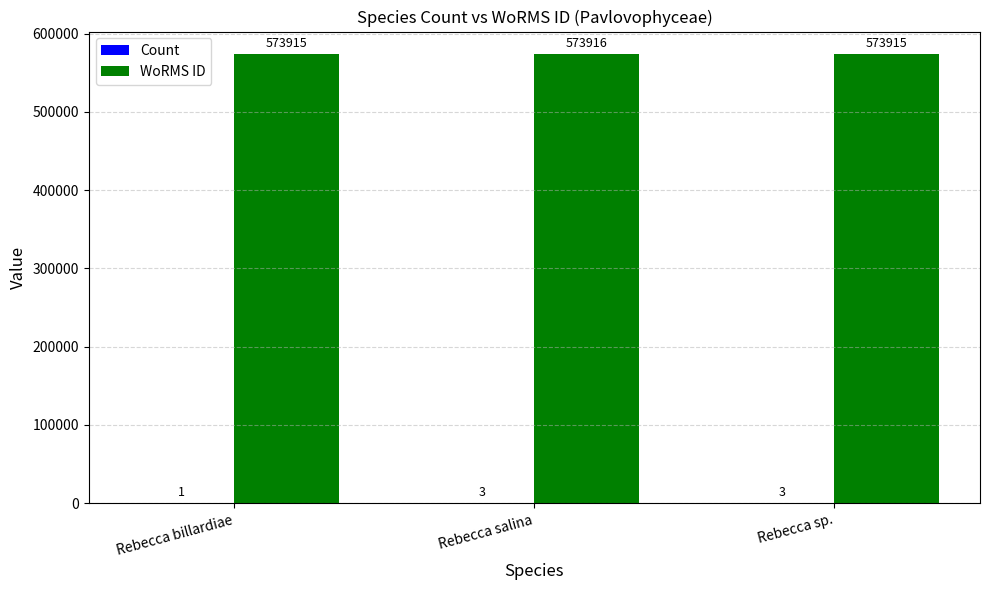

Is it true that WoRMS ID equals 813725 at Rebecca billardiae?

False